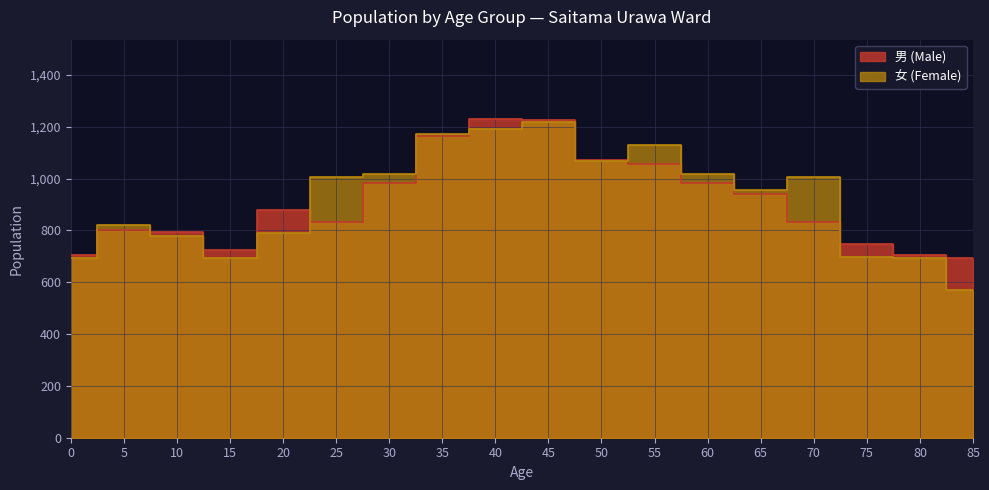

What is the greatest value displayed?

1229